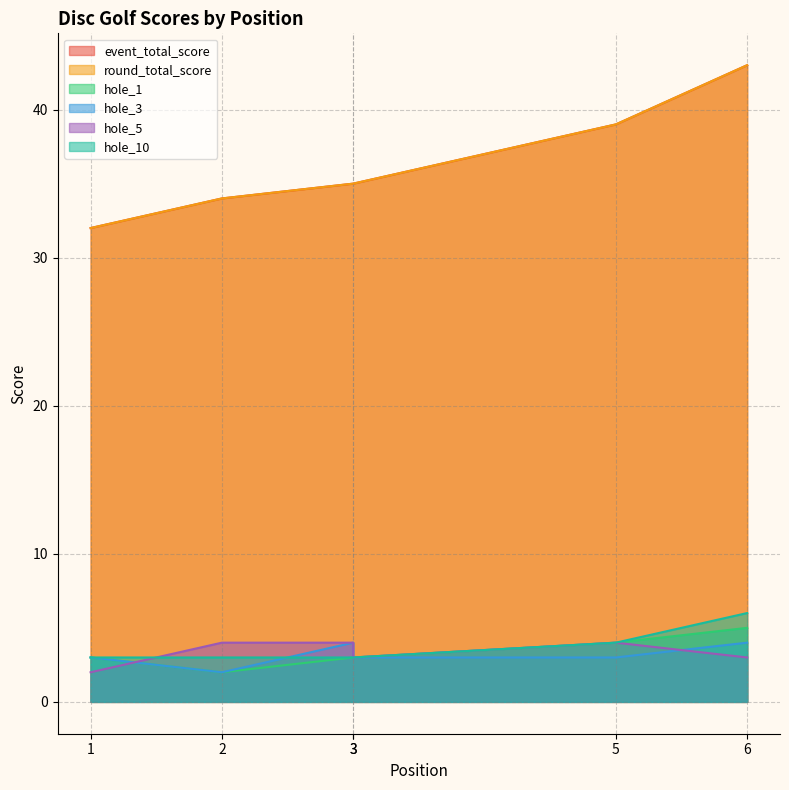

How many values in the hole_1 series exceed 3?

2